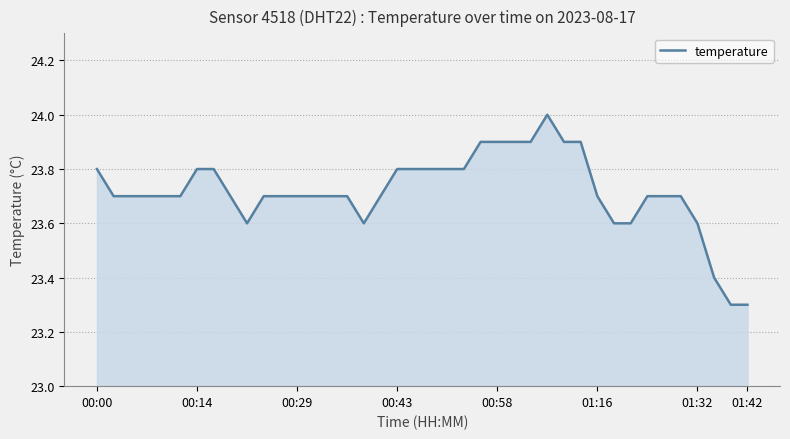

What is the difference between the maximum and minimum values?

0.7